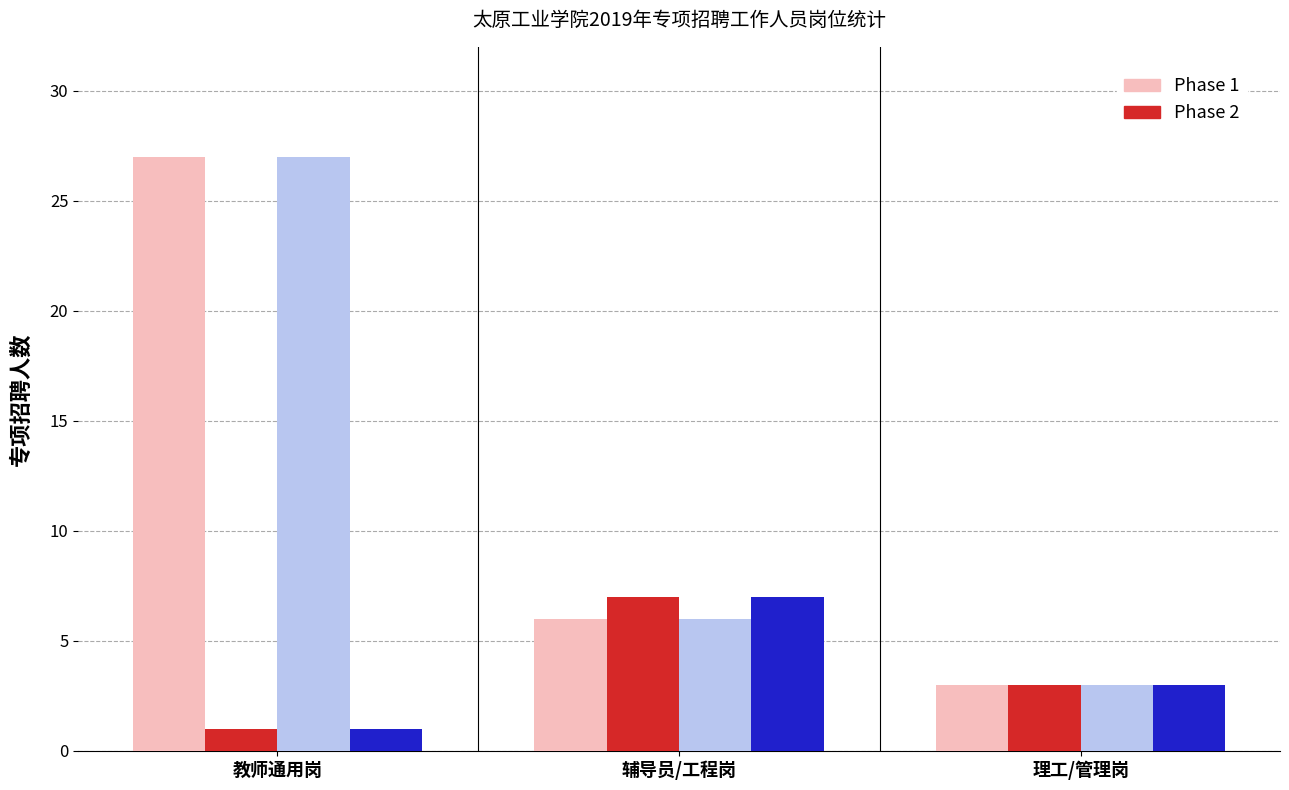

What is the spread (max minus min) of values at 教师通用岗?

26